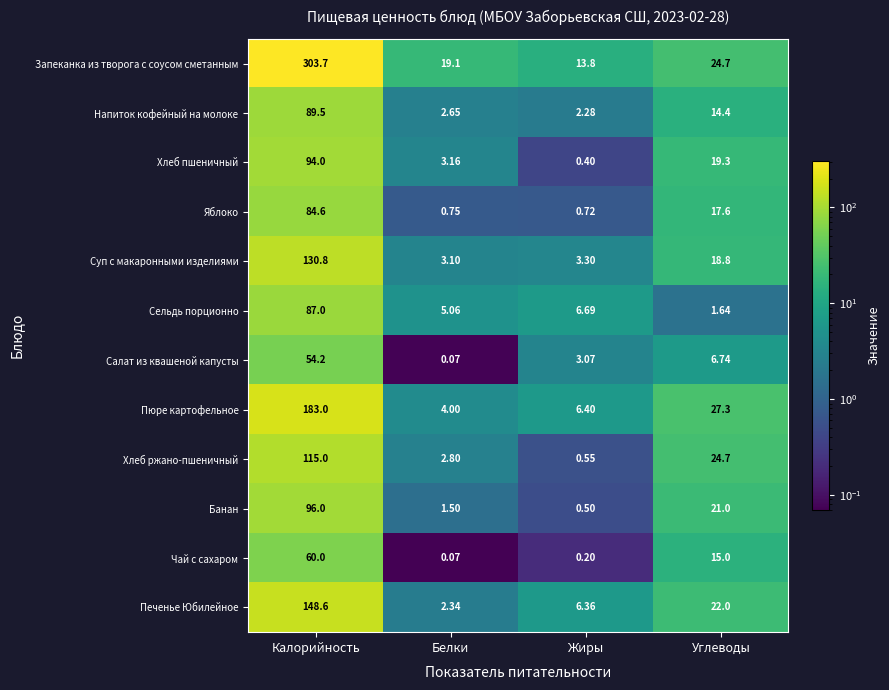

Rank the categories by Яблоко value from lowest to highest.

Жиры, Белки, Углеводы, Калорийность